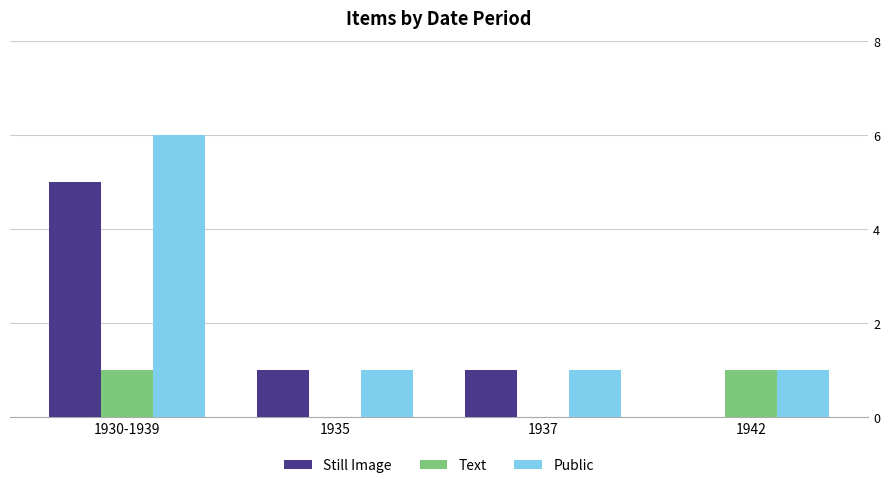

Is the value of Text at 1942 greater than the value of Still Image at 1942?

Yes